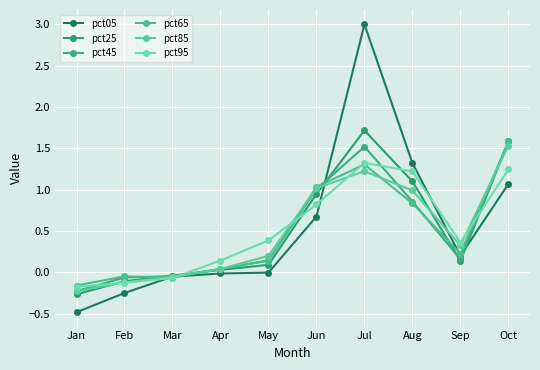

What is the value of the pct65 point at the 3rd from the left?

-0.1